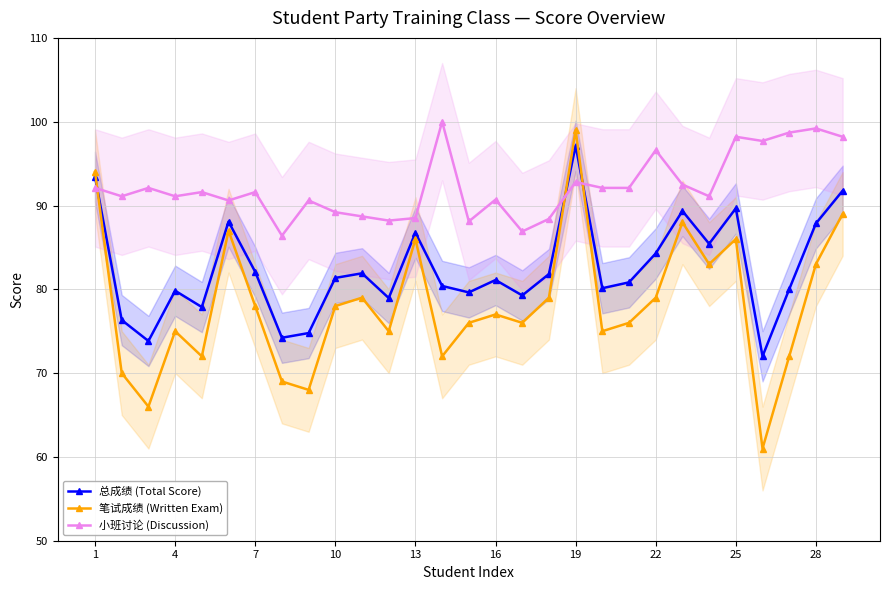

Does the chart have visible grid lines?

Yes